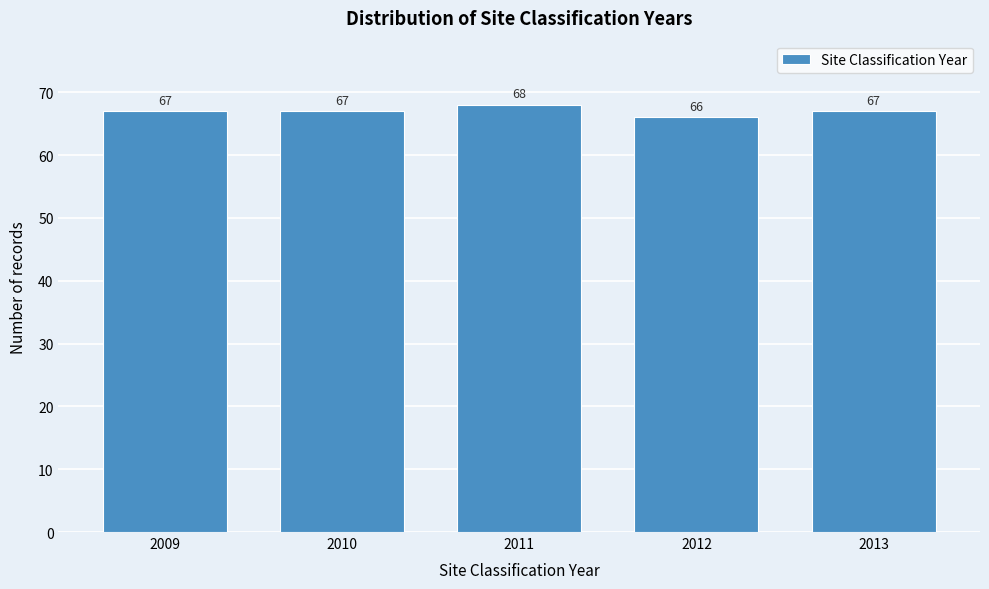

Reading right to left, what are all the values shown in this chart?

67	66	68	67	67